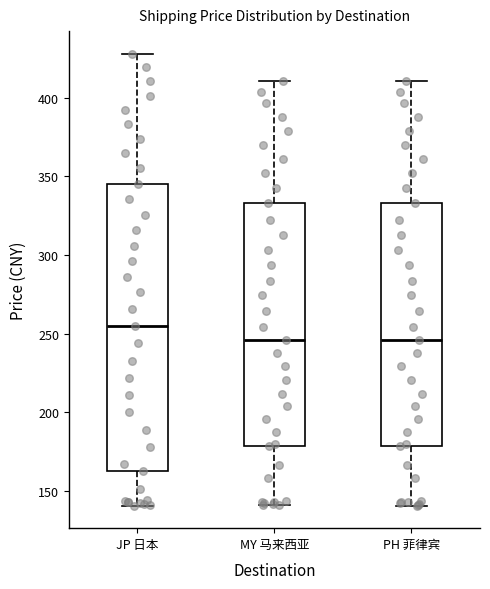

Comparing the boxes themselves (not the whiskers), which one is the tallest?

JP 日本